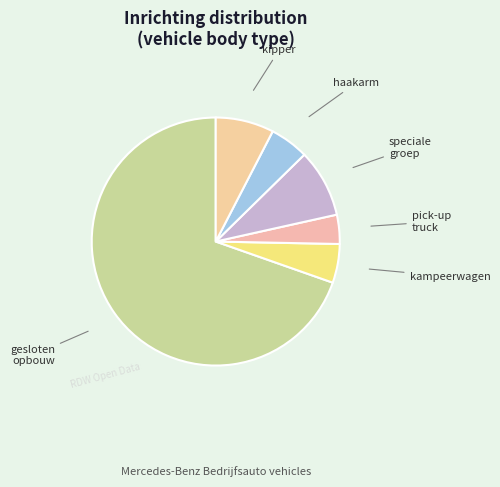

How many segments does this pie chart have?

6